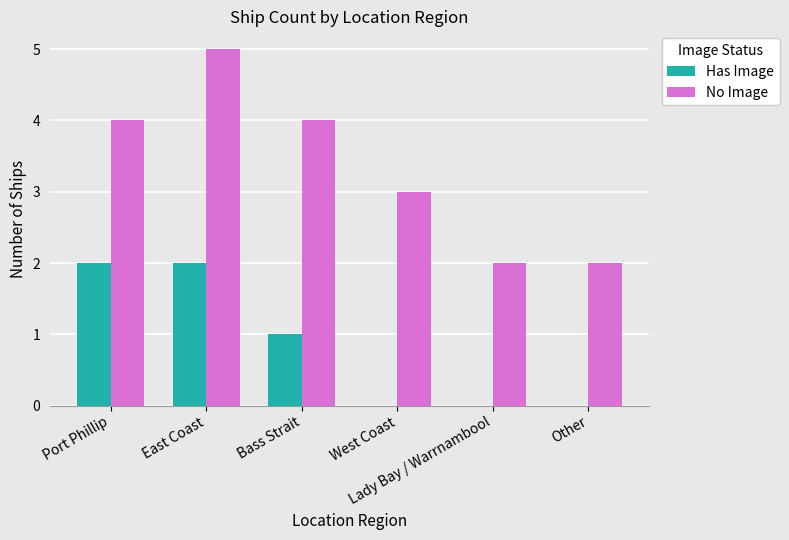

How many series are shown in this chart?

2